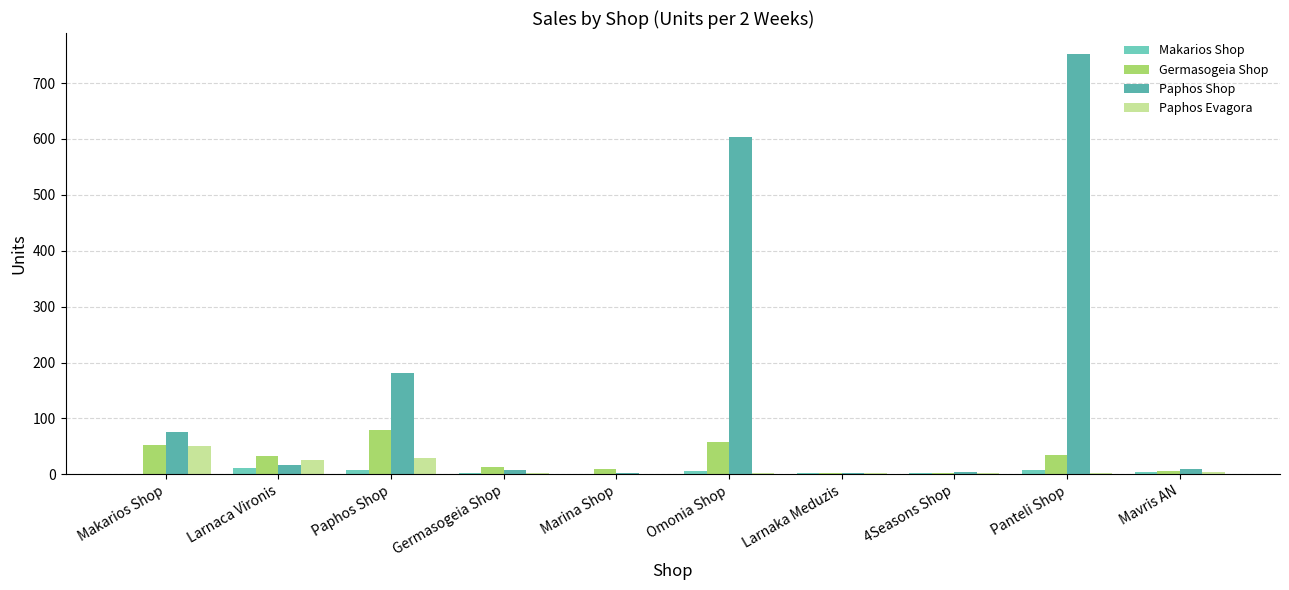

Where is Paphos Evagora nearest to the value 25?

Larnaca Vironis